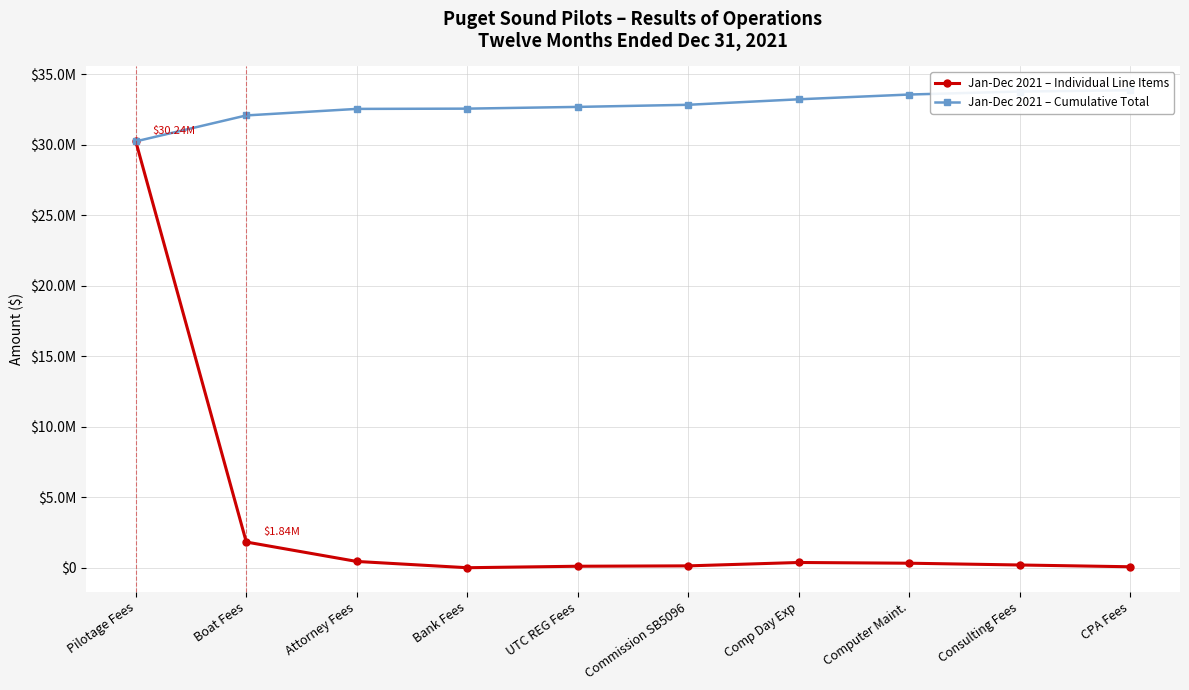

Between Consulting Fees and Pilotage Fees, which is larger?

Pilotage Fees